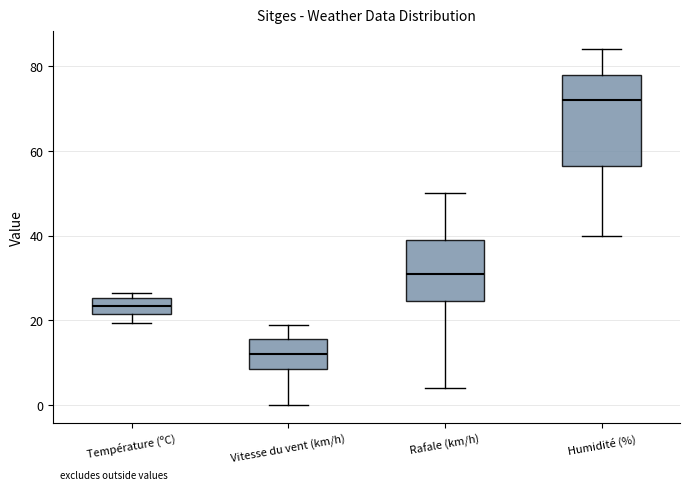

Where is the lower edge of the box for Humidité (%) on the y-axis? The values are not printed on the chart, so give them approximately, as read against the axis.

56